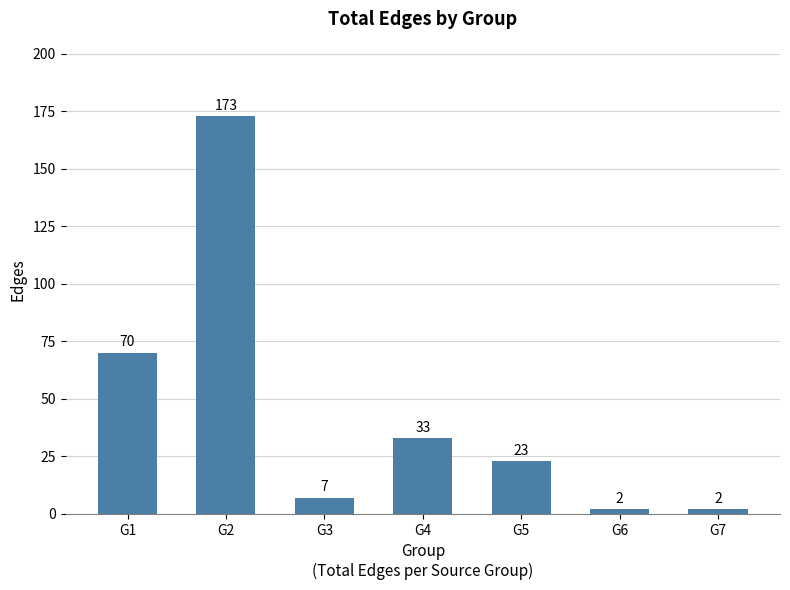

What is the sum of the values at G7 and G1?

72